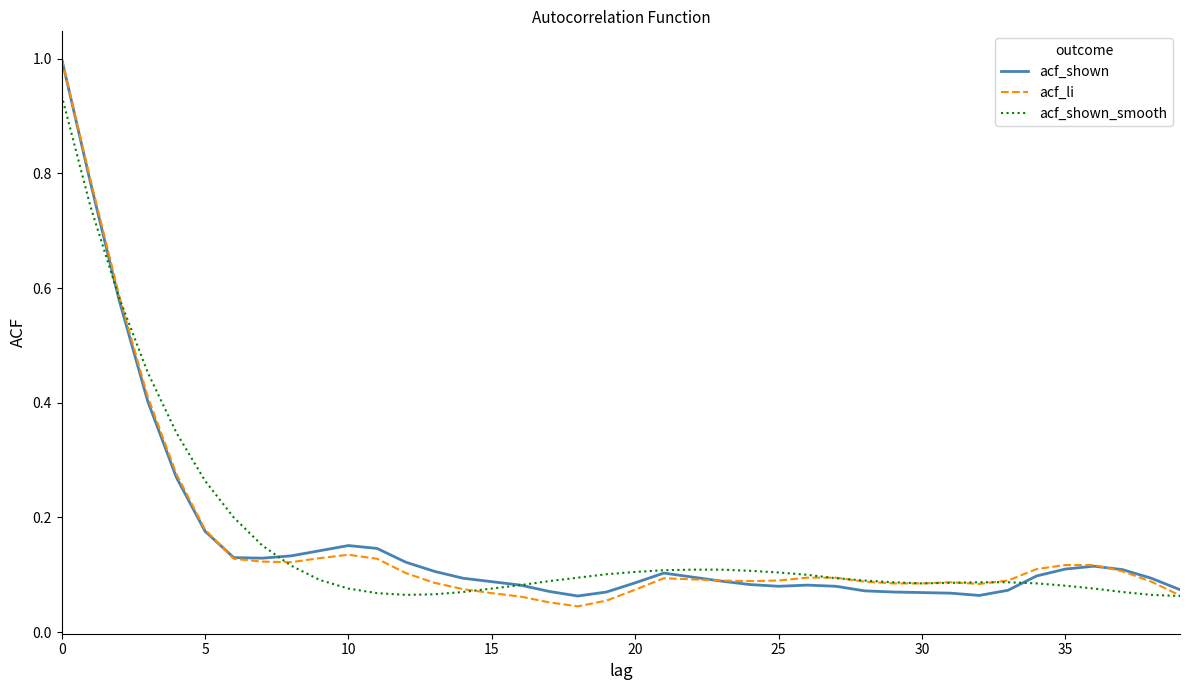

Which series has the largest total across all categories?

acf_shown_smooth